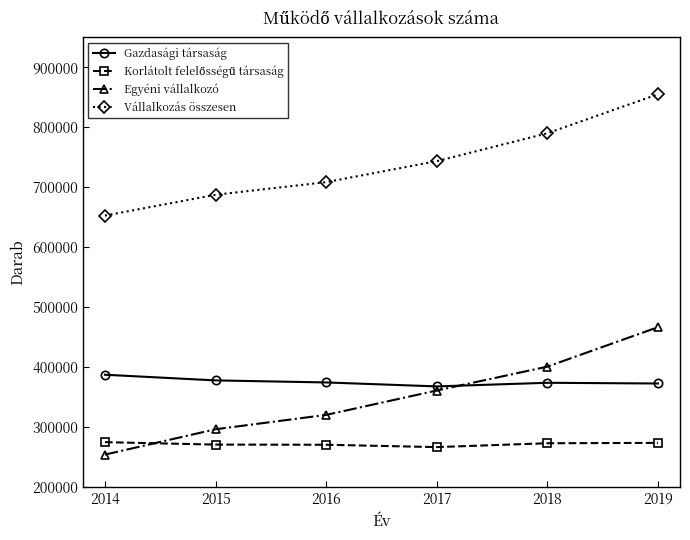

List the labels in order of Egyéni vállalkozó value, largest first.

2019, 2018, 2017, 2016, 2015, 2014